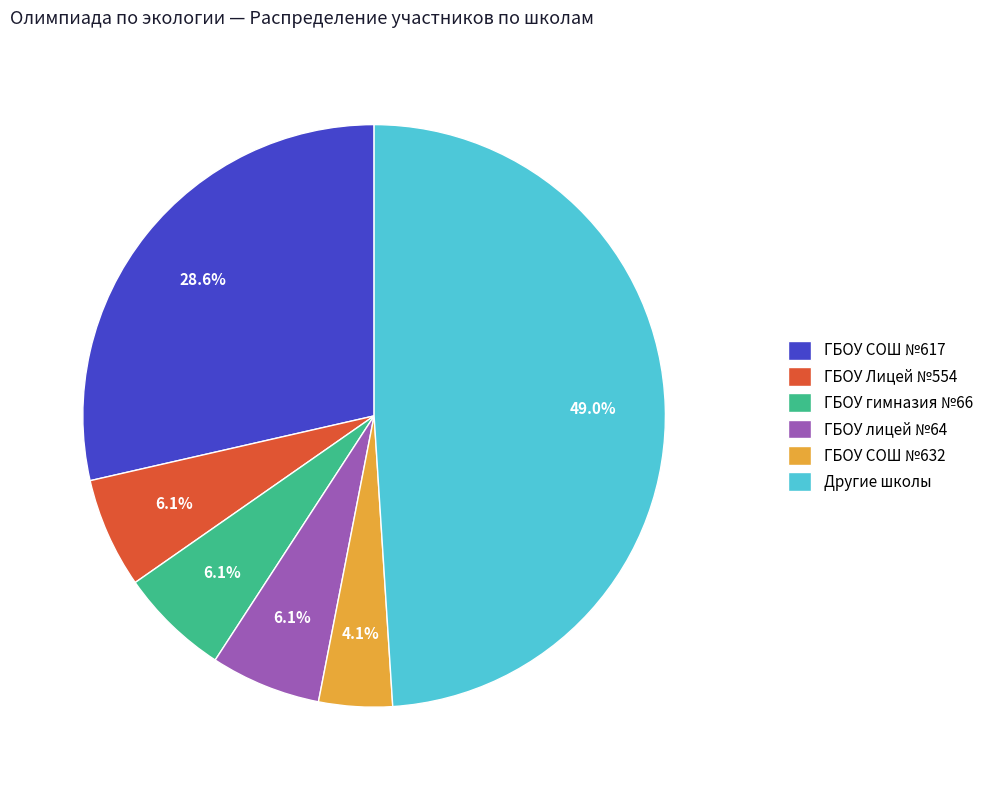

Is the sum of ГБОУ лицей №64 and ГБОУ СОШ №632 greater than half?

No